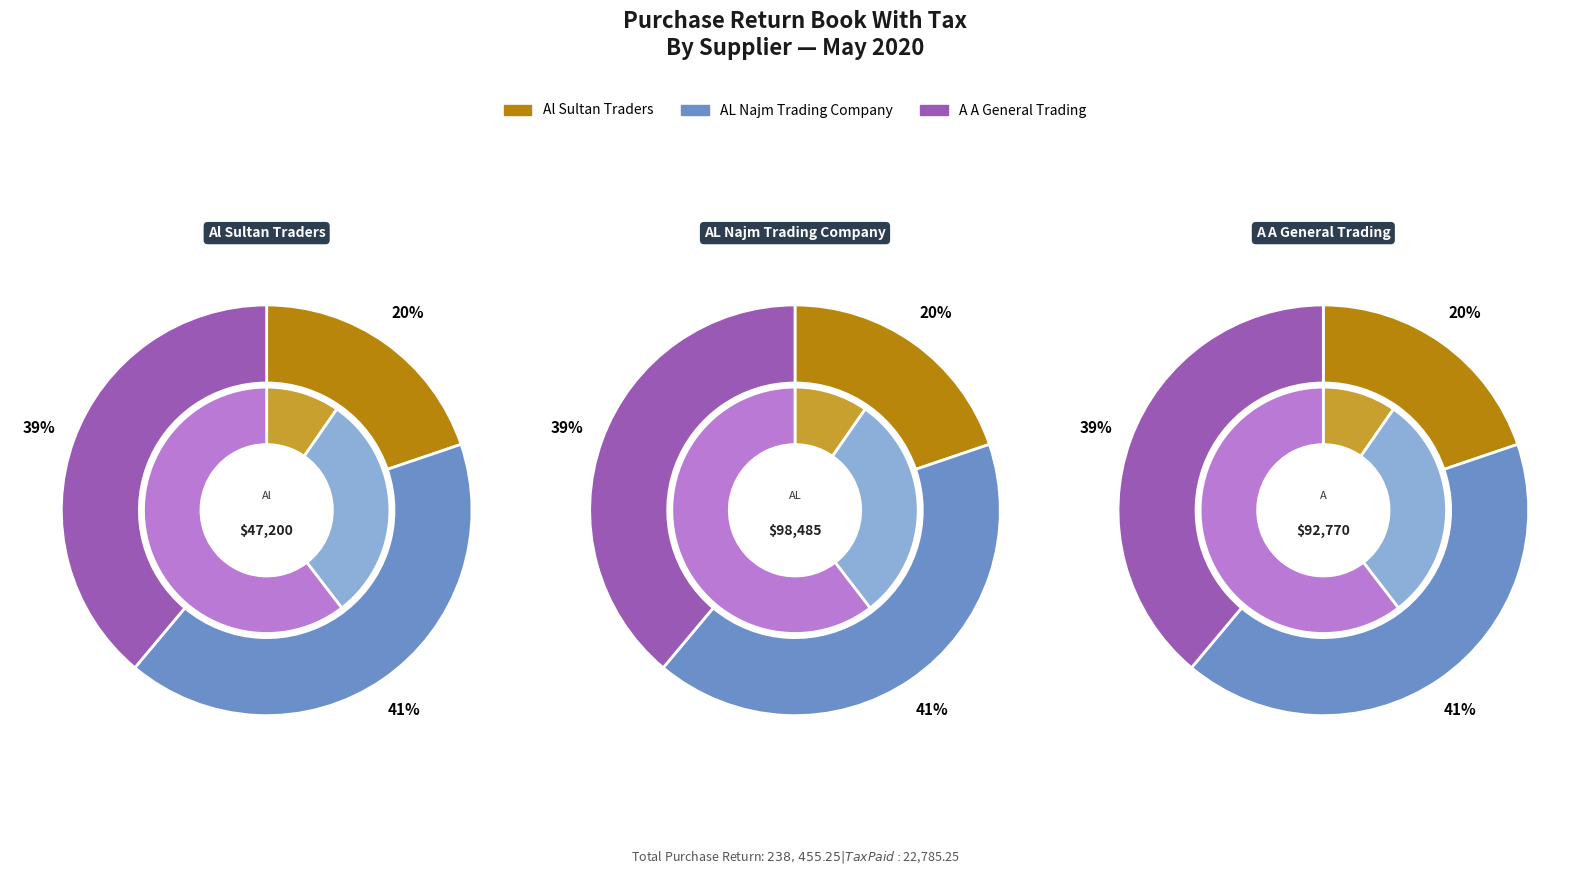

Combined, do Al Sultan Traders and AL Najm Trading Company account for over 50%?

Yes